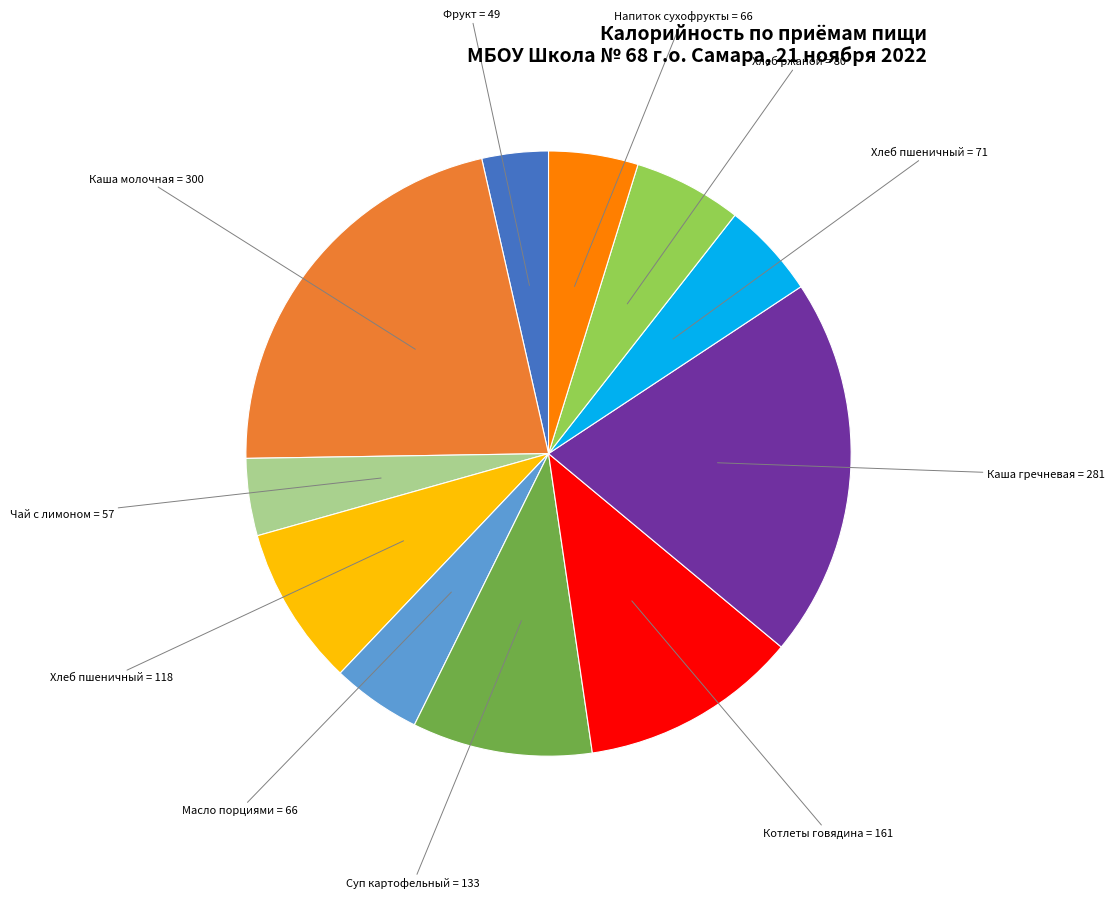

Is there a majority slice in this chart?

No